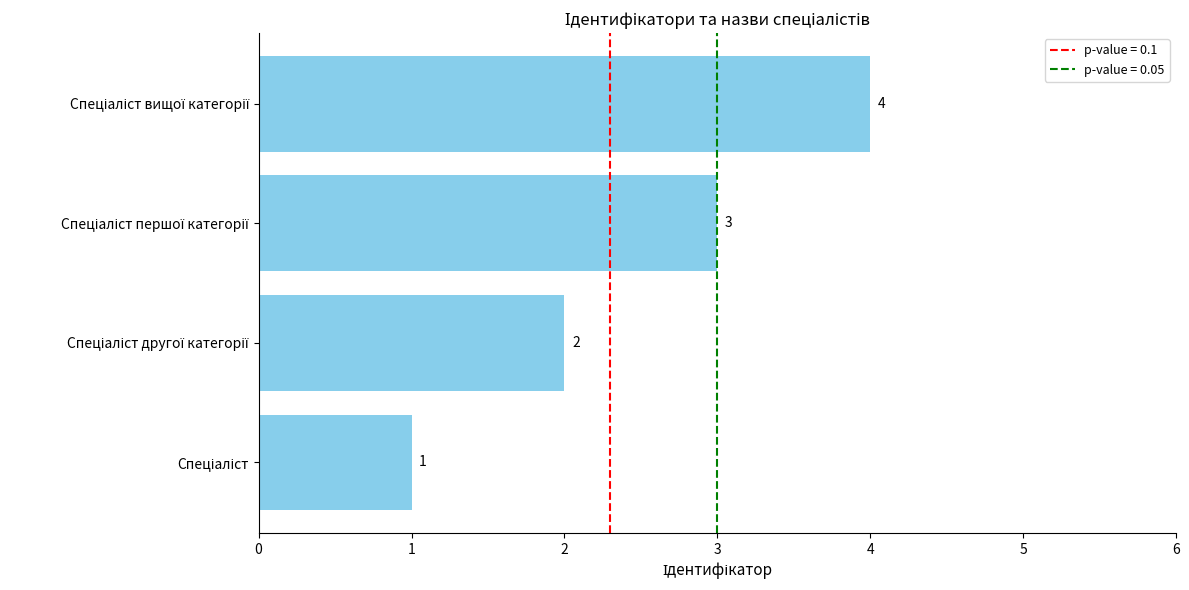

What is the maximum value shown in the chart?

4